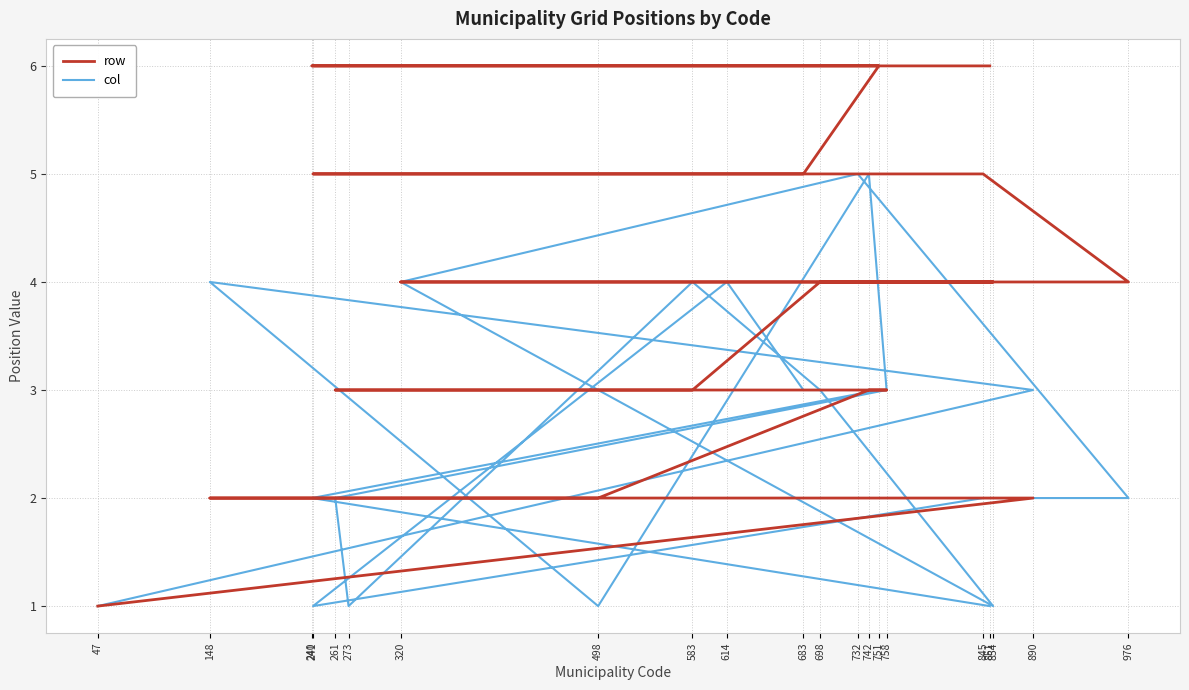

At which label does col reach its peak?

742